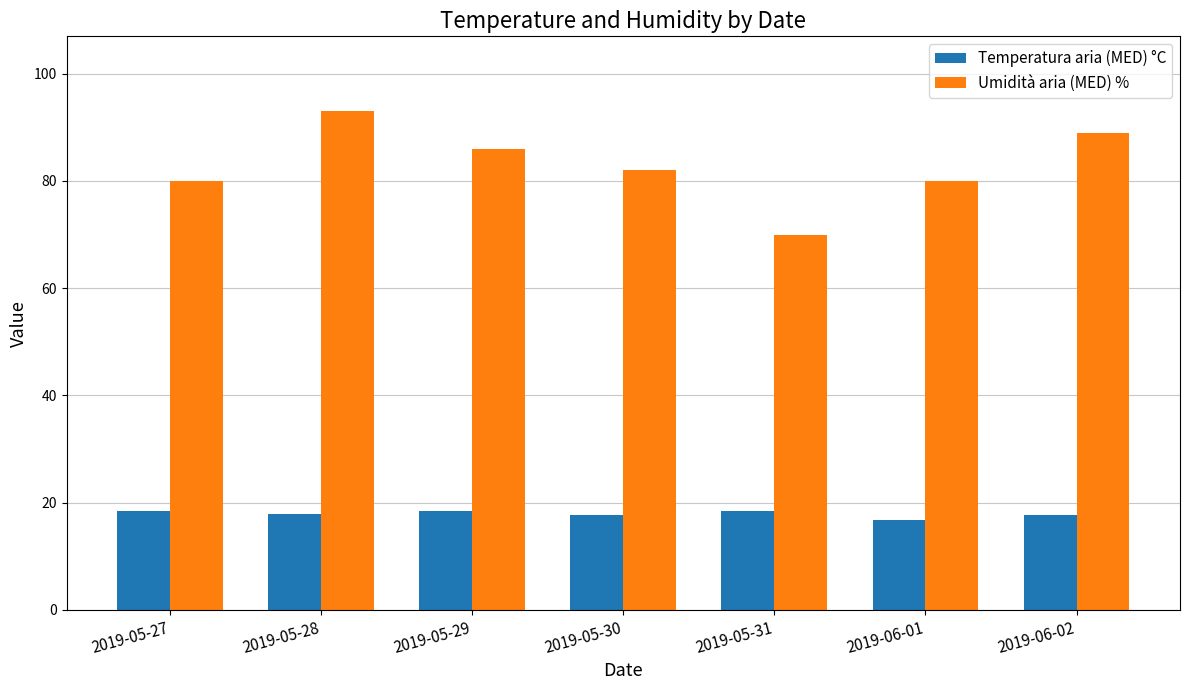

Is the value of Umidità aria (MED) % at 2019-06-01 greater than the value of Temperatura aria (MED) °C at 2019-05-27?

Yes